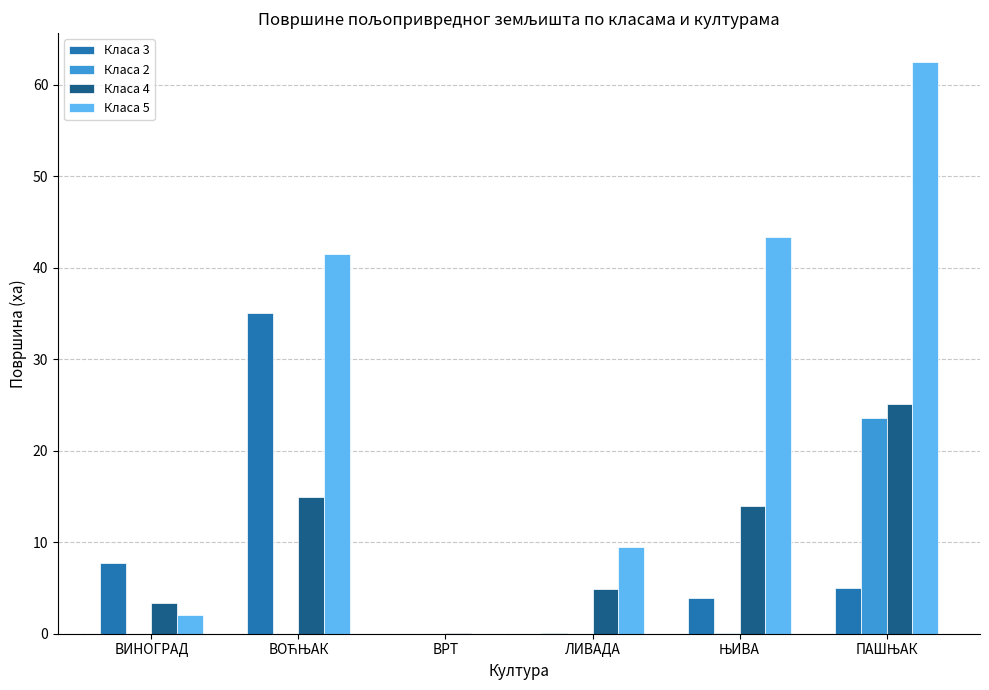

What is the greatest value displayed?

62.5